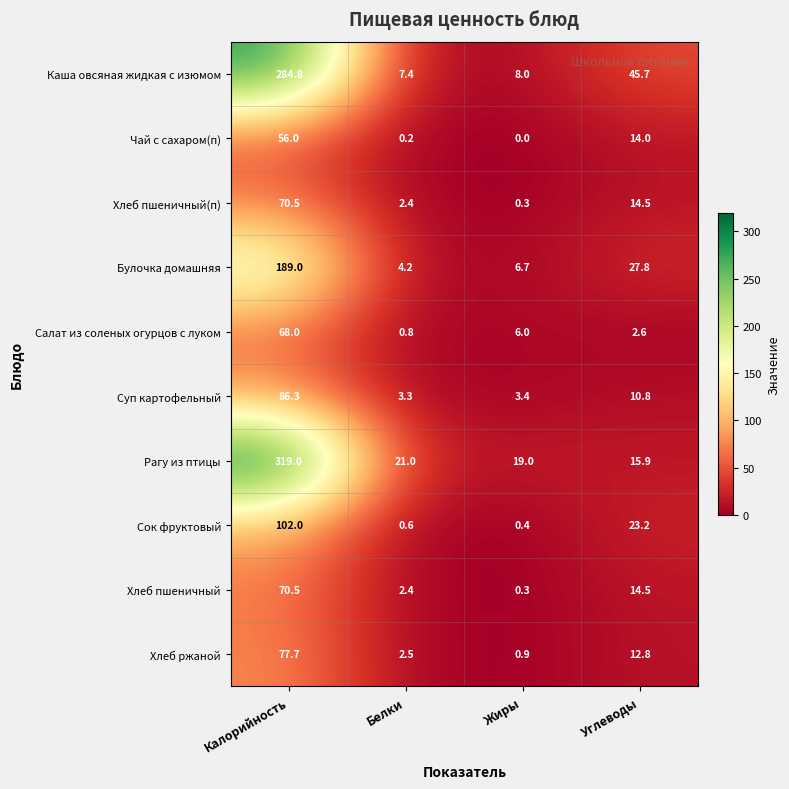

Where is Хлеб ржаной nearest to the value 39?

Углеводы